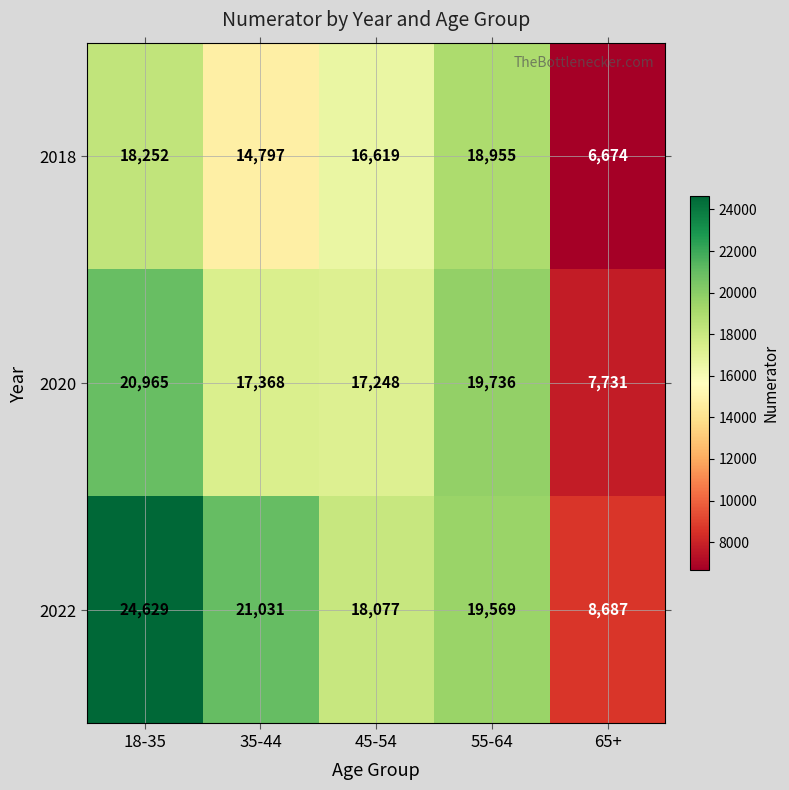

Reading right to left, transcribe all the data shown in this chart.

2018: 65+=6674	55-64=18955	45-54=16619	35-44=14797	18-35=18252
2020: 65+=7731	55-64=19736	45-54=17248	35-44=17368	18-35=20965
2022: 65+=8687	55-64=19569	45-54=18077	35-44=21031	18-35=24629